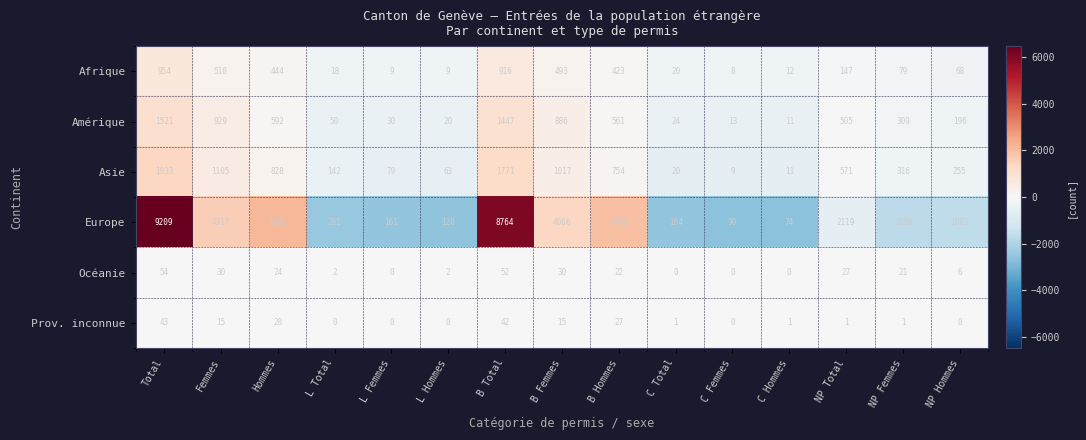

How many distinct data groups are displayed?

6